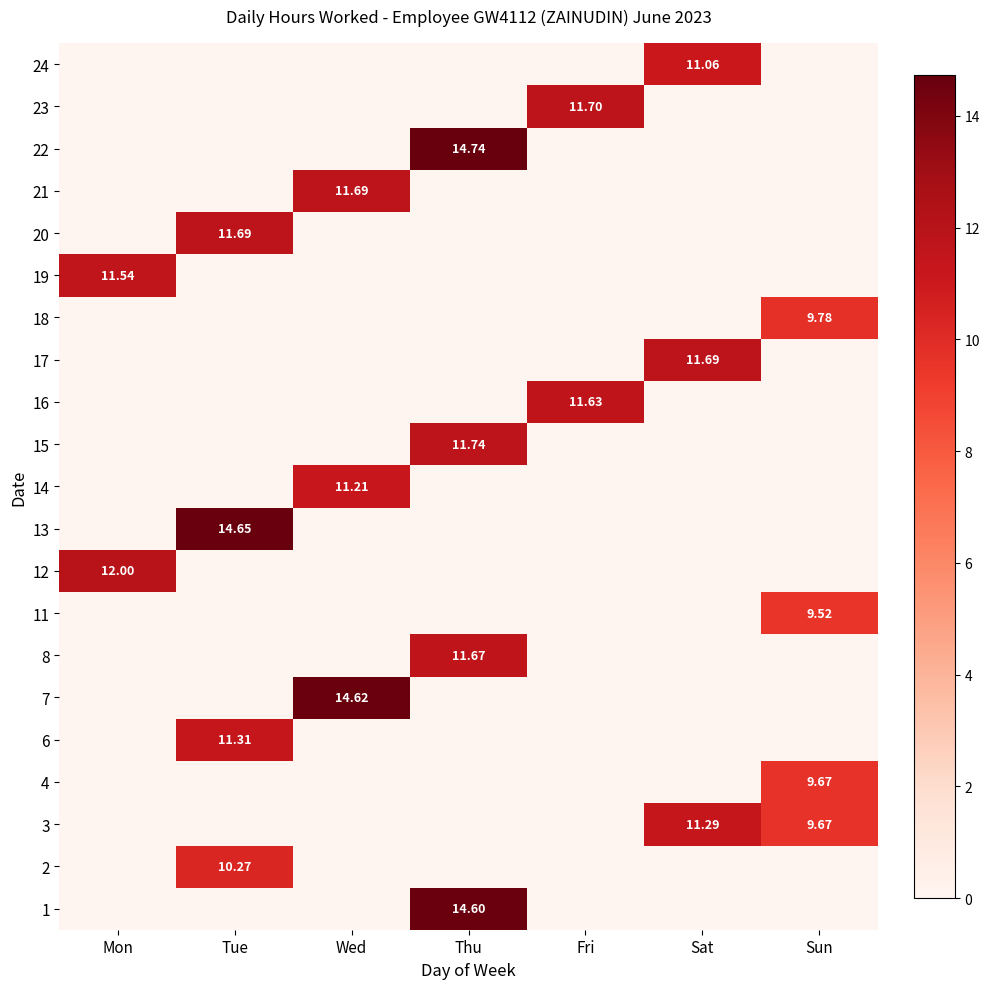

At which label does 6 reach its minimum?

Mon